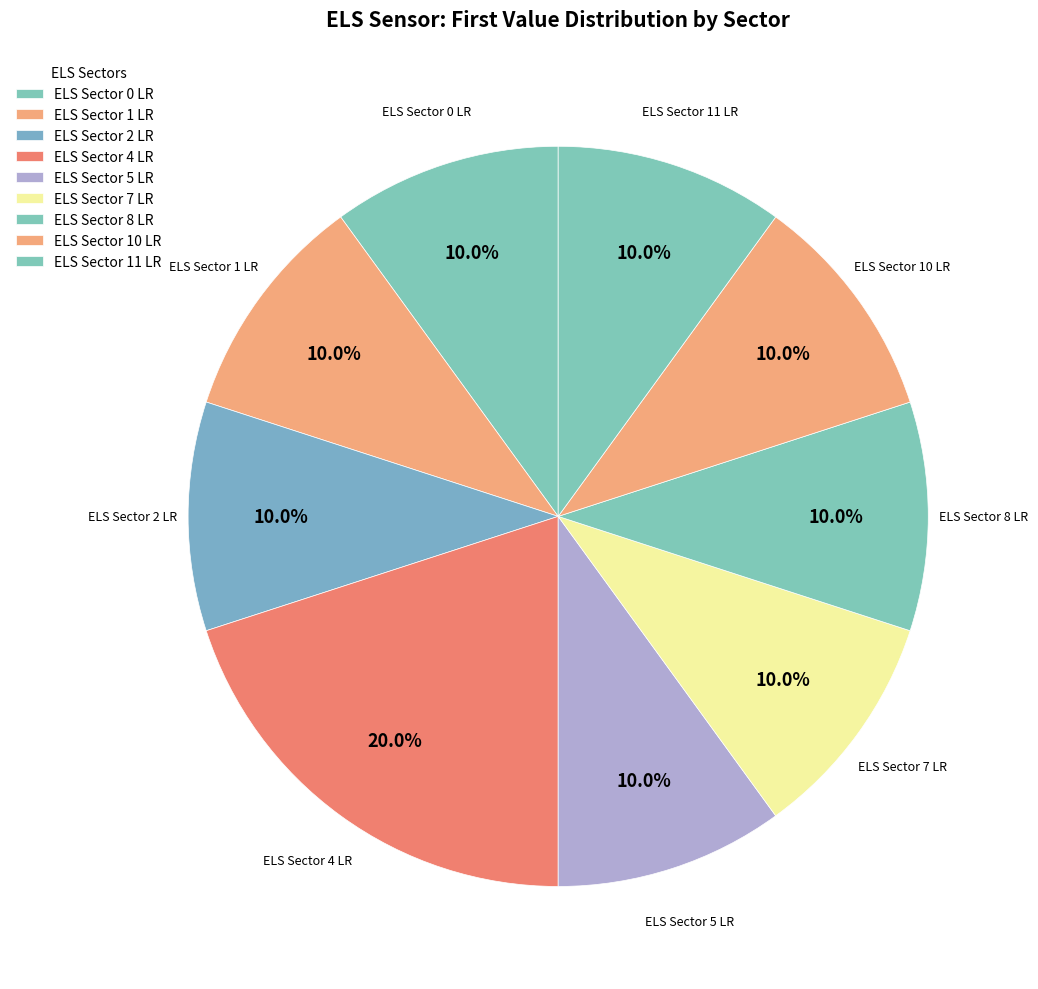

How many segments does this pie chart have?

9